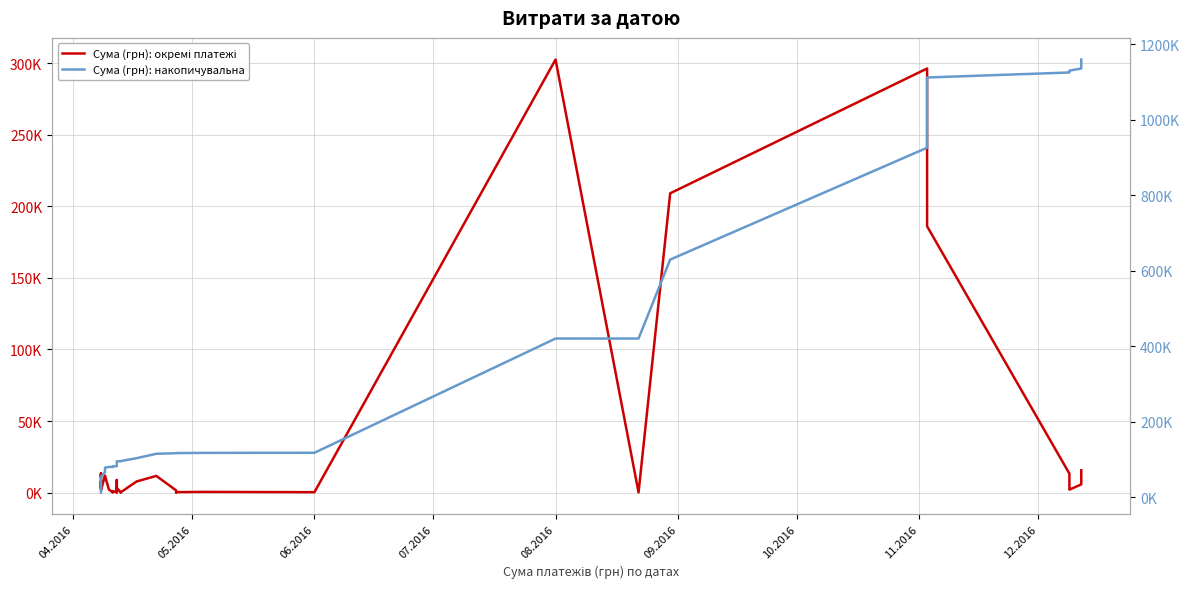

Where is the first local minimum for Сума (грн): окремі платежі?

05.2016